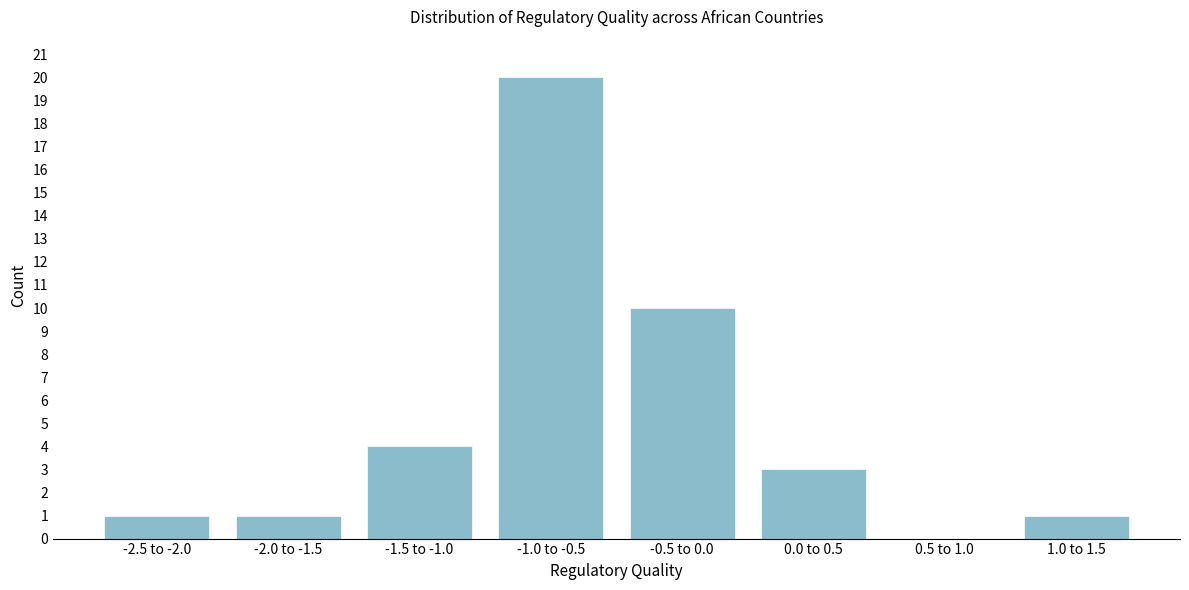

Reading right to left, what are all the values shown in this chart?

1.0 to 1.5=1	0.5 to 1.0=0	0.0 to 0.5=3	-0.5 to 0.0=10	-1.0 to -0.5=20	-1.5 to -1.0=4	-2.0 to -1.5=1	-2.5 to -2.0=1